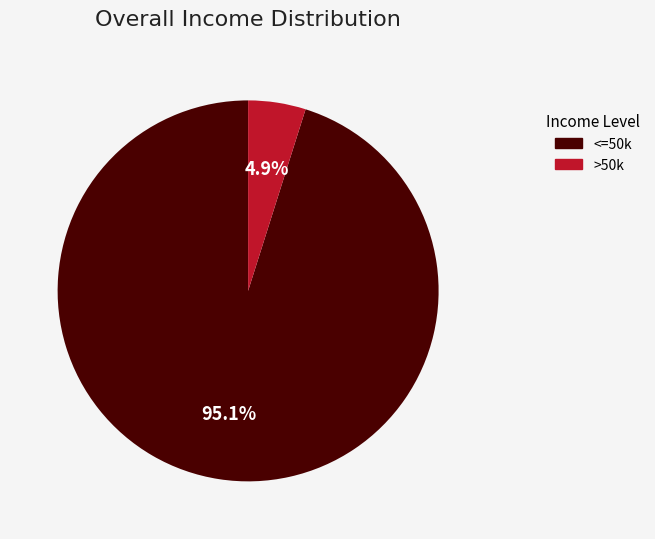

What is the majority slice?

<=50k